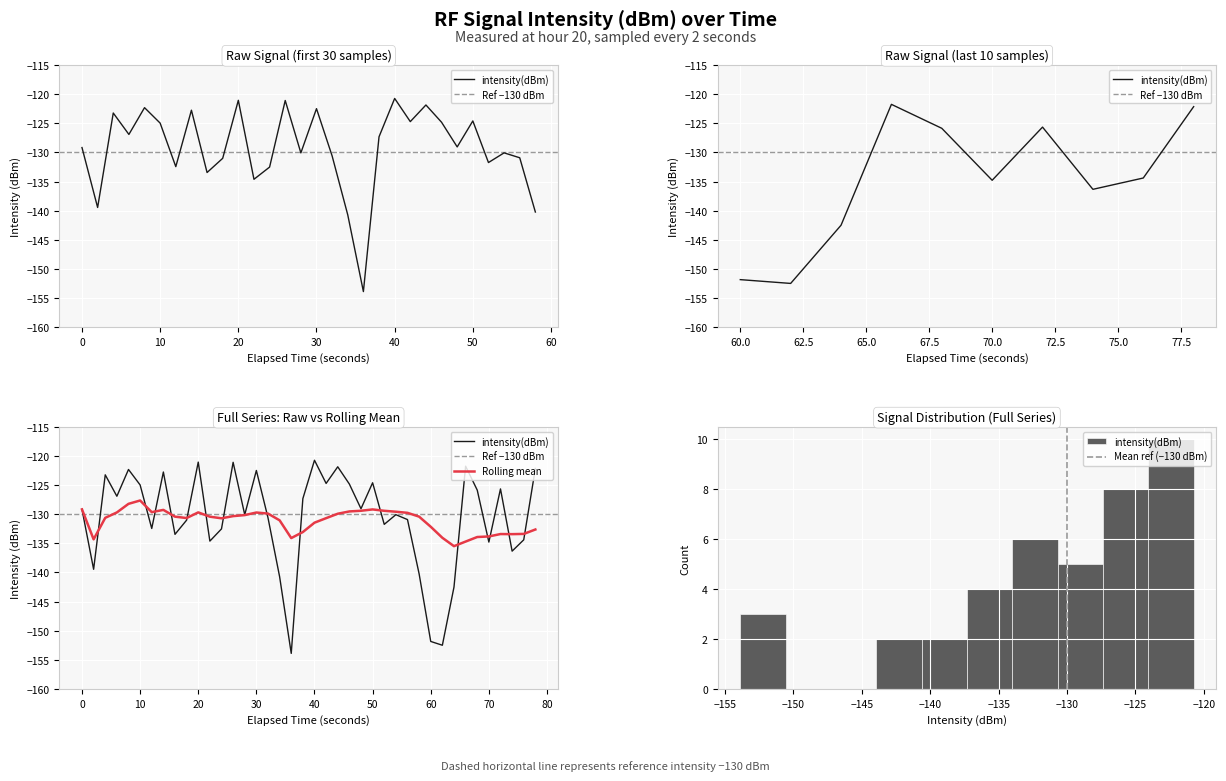

What is the approximate value at 70?

-134.8